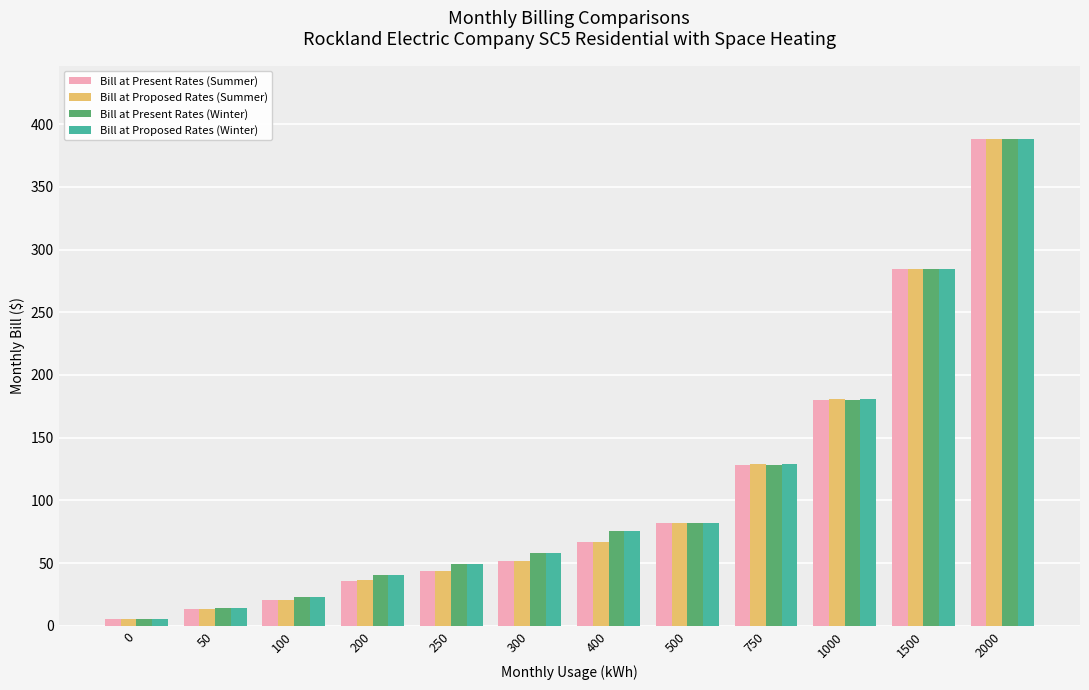

Does the chart contain any negative values?

No